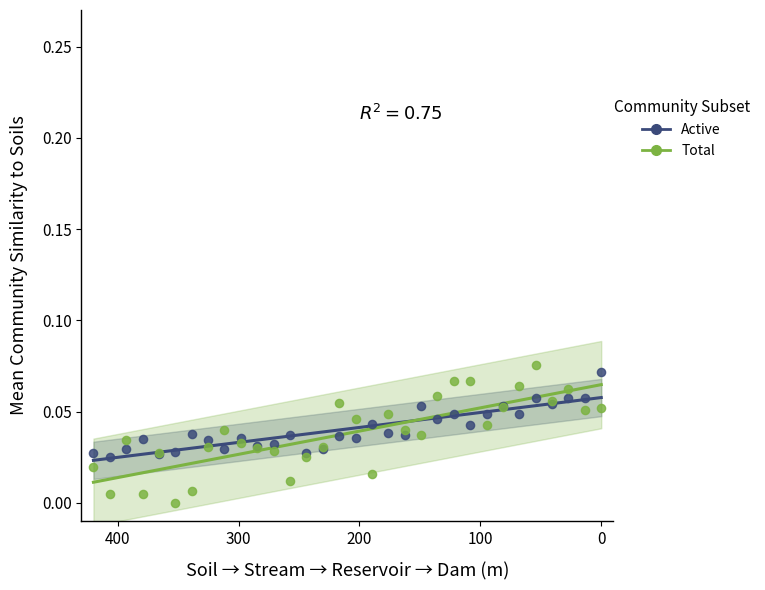

What is the X range (max minus min) for the scatter plot?

420.0